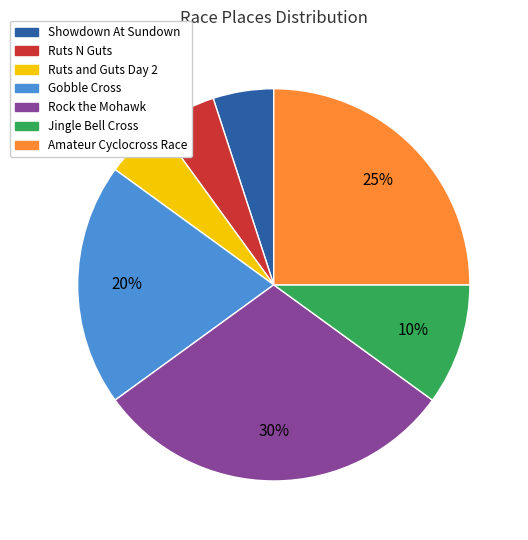

To the nearest percent, what is the combined percentage of Amateur Cyclocross Race and Showdown At Sundown?

30%